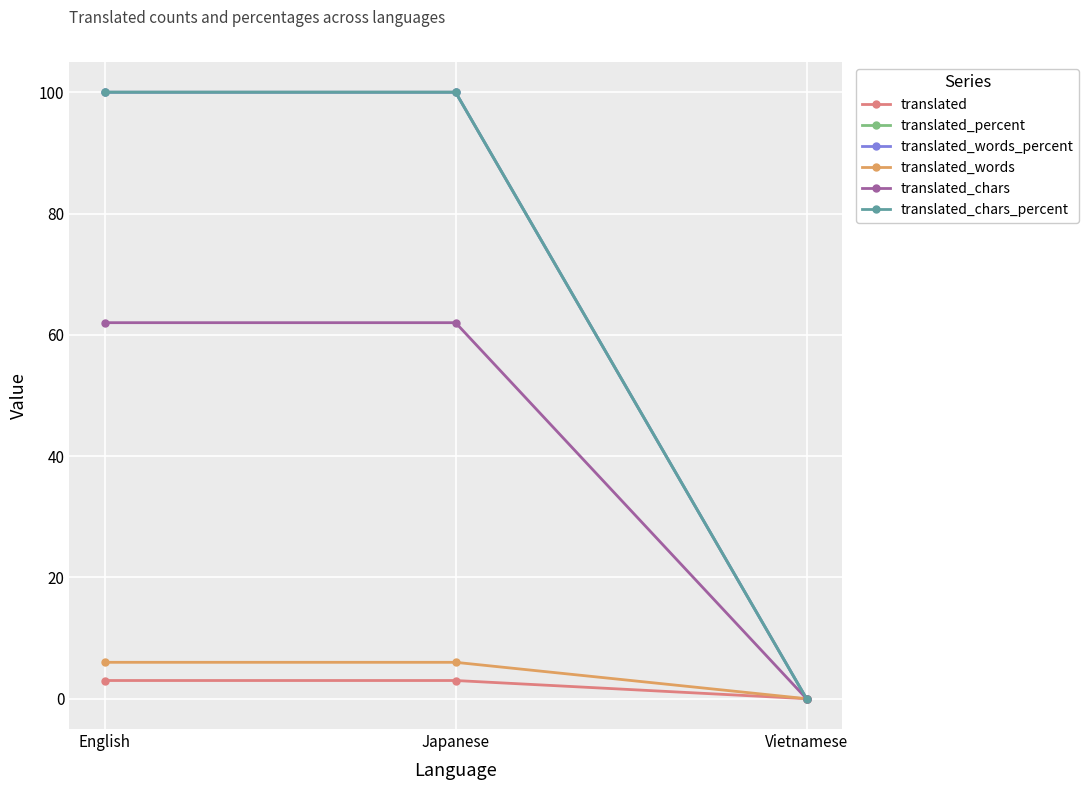

True or false: translated has a value of 2 at Vietnamese.

False